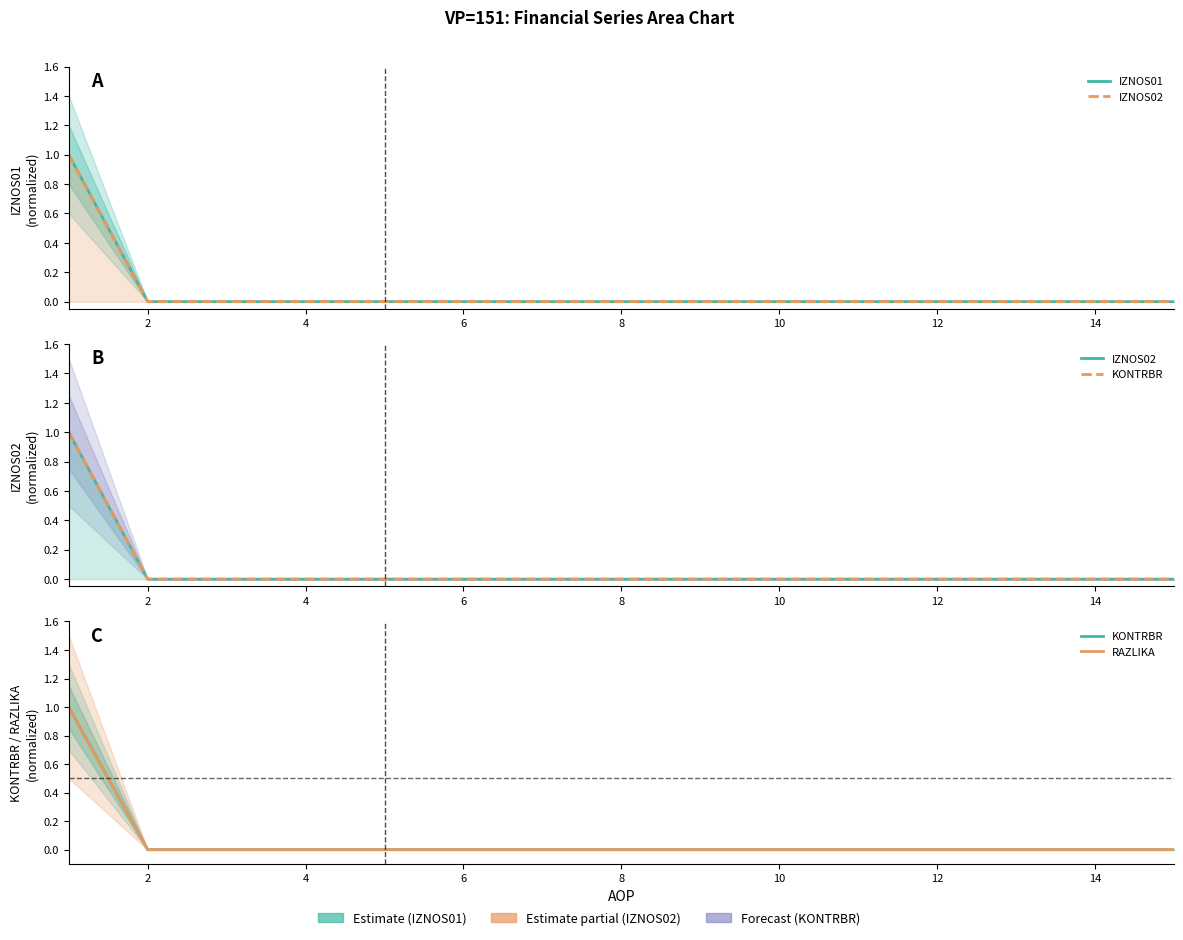

Between 2 and 10, which series saw the biggest shift?

IZNOS01